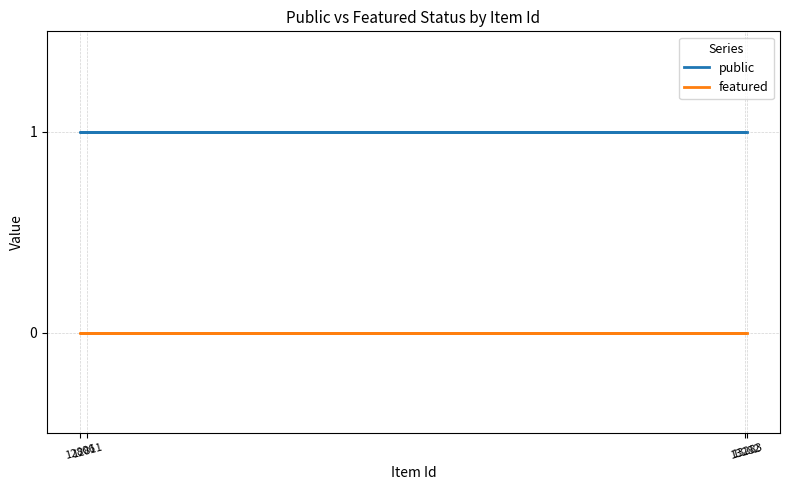

Does the chart have visible grid lines?

Yes